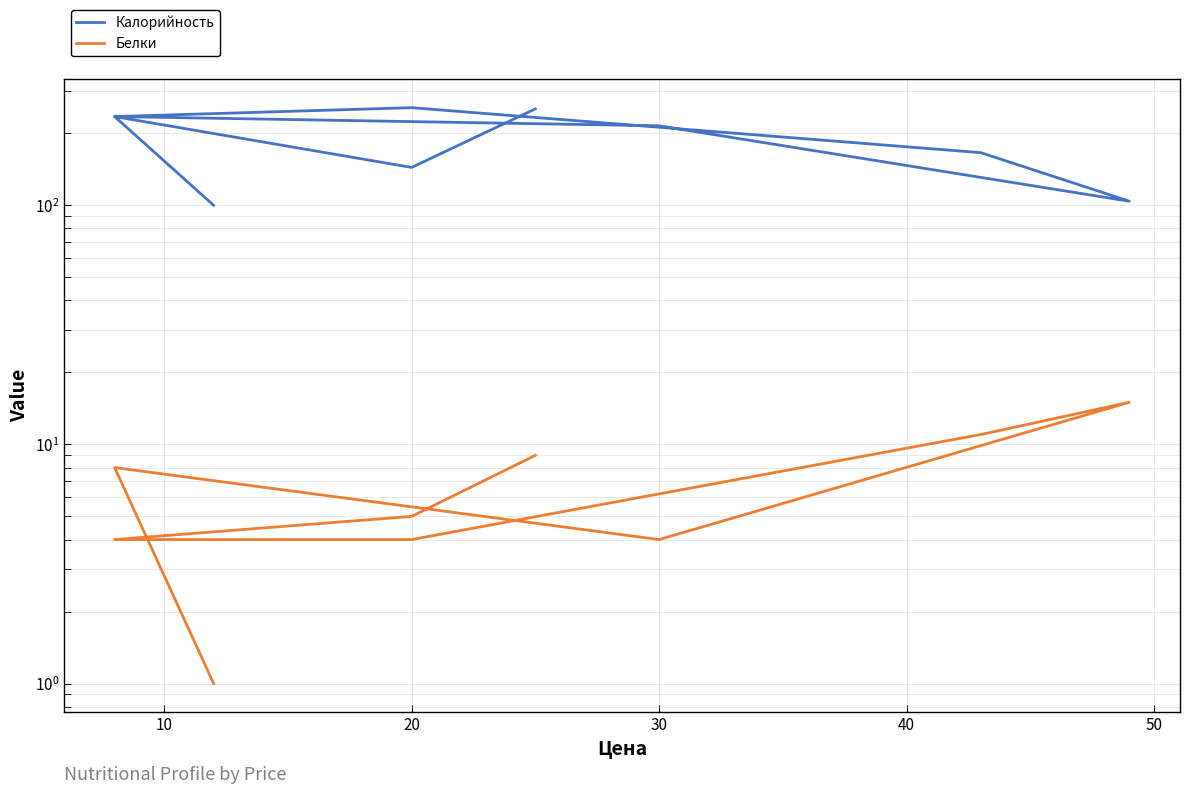

Rank the series by their maximum value, from lowest to highest.

Белки, Калорийность